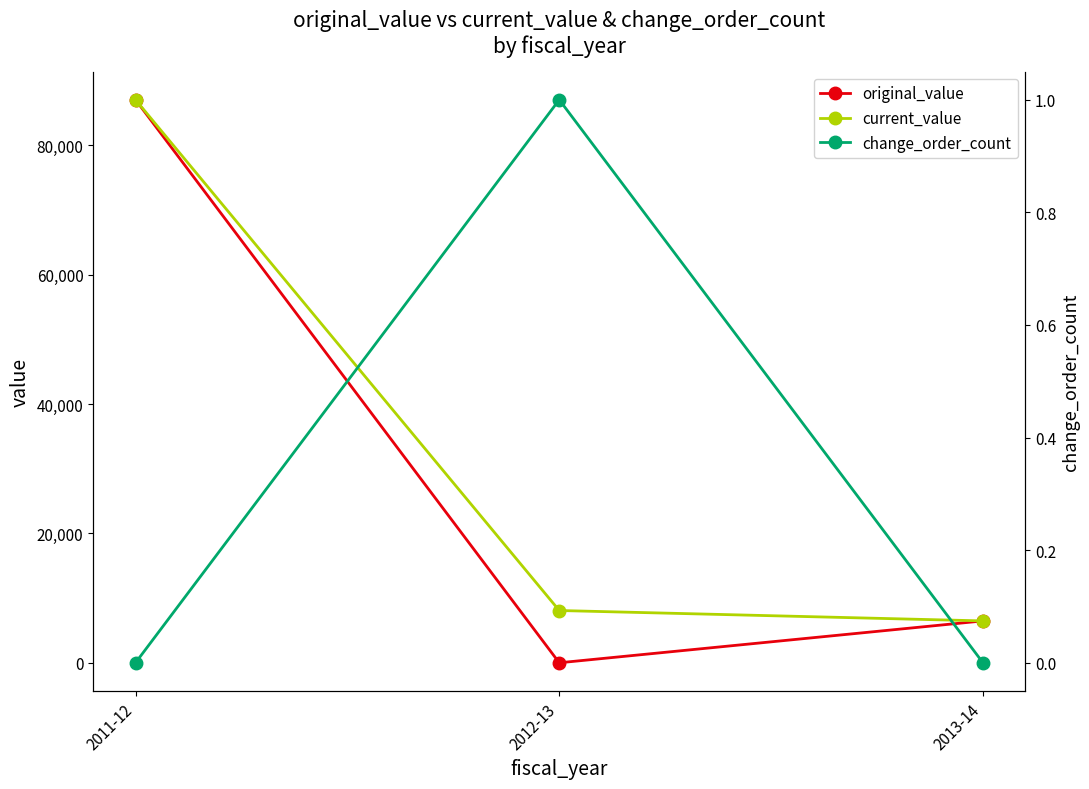

List the series in order of their peak value, highest first.

original_value, current_value, change_order_count